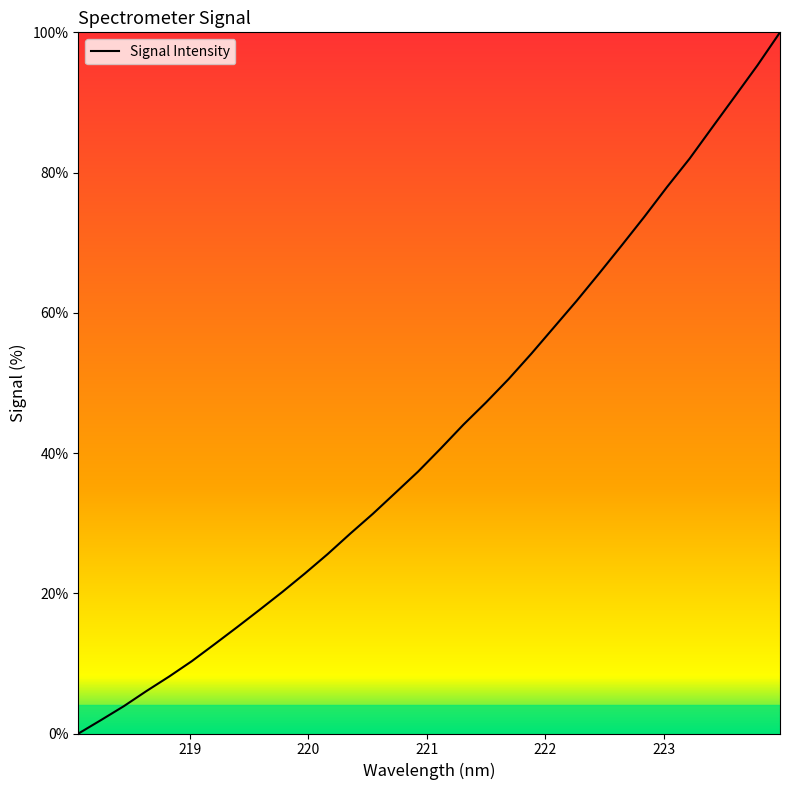

What is the difference between the maximum and minimum values?

100.0